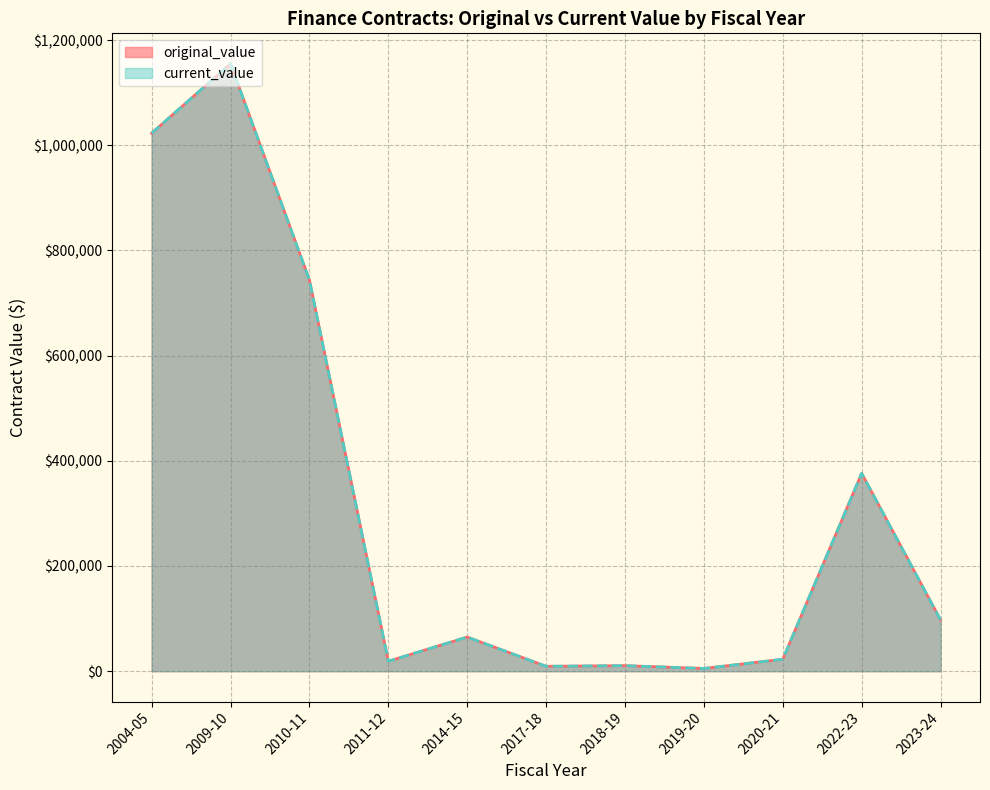

How many interior local peaks does the current_value series have?

5